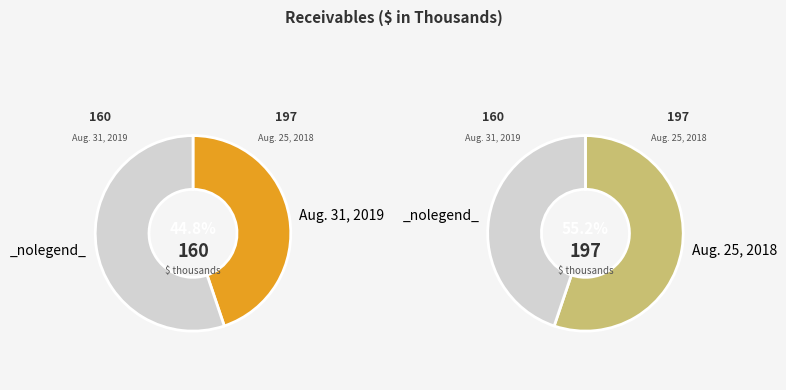

What is the total percentage of Receivables Aug. 31, 2019 and Receivables Aug. 25, 2018?

100.0%